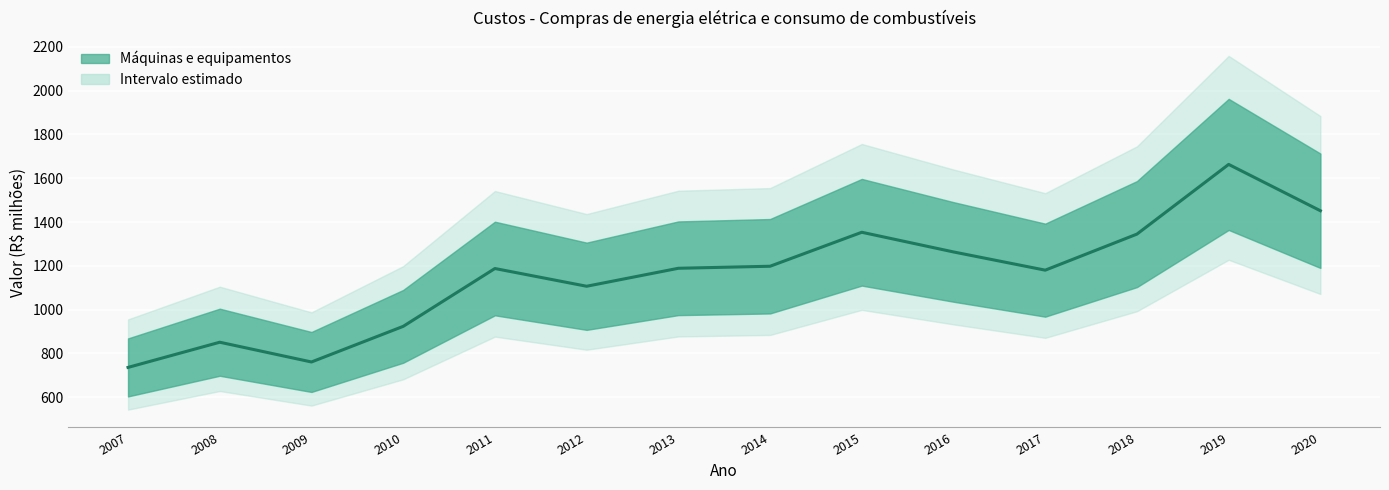

What is the ratio of the value at 2016 to the value at 2010?

1.4